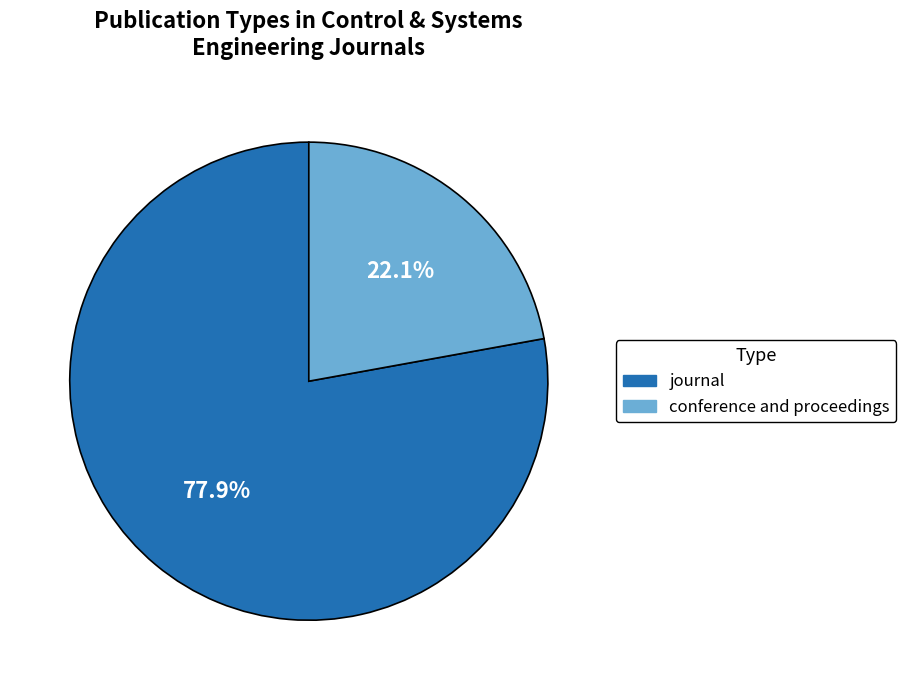

Rank the categories by value from lowest to highest.

conference and proceedings, journal